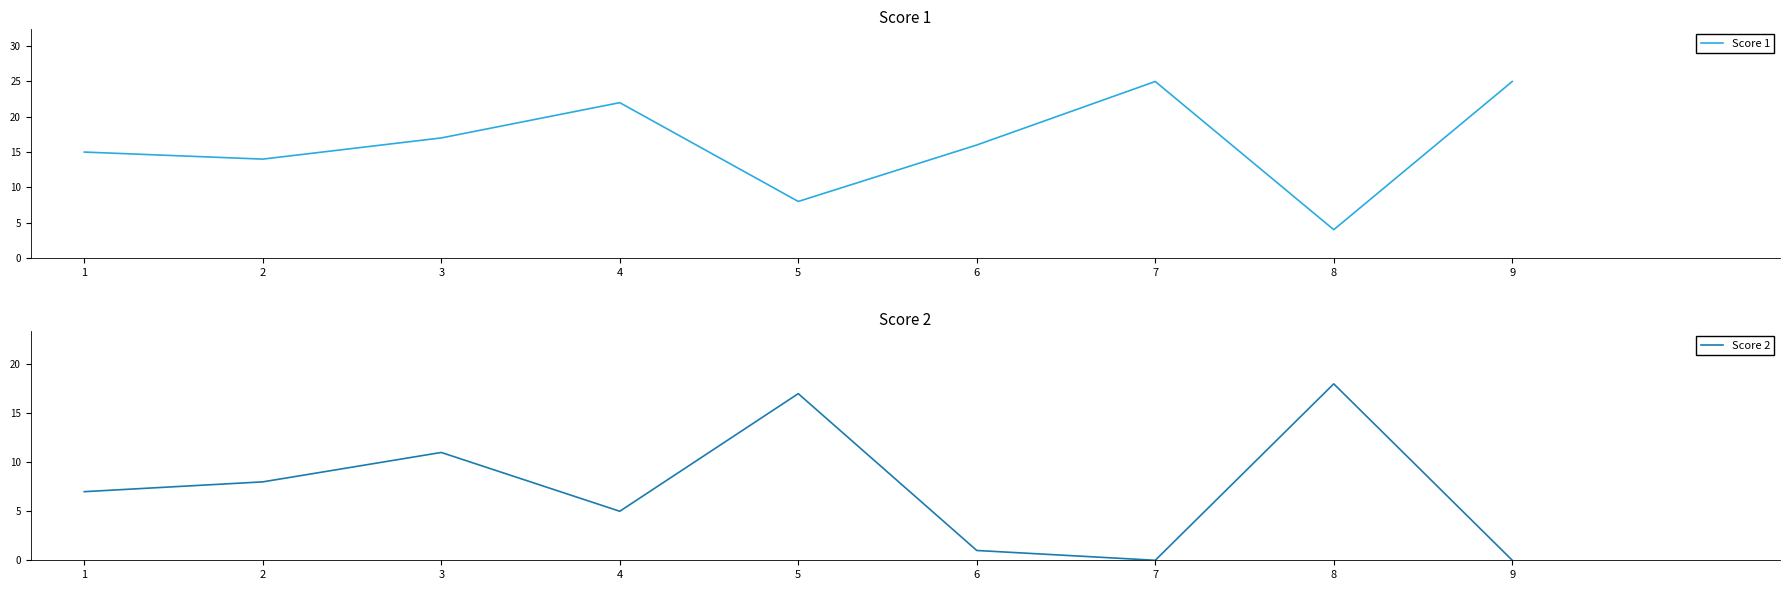

List the series in order of their overall mean, lowest first.

Score 2, Score 1